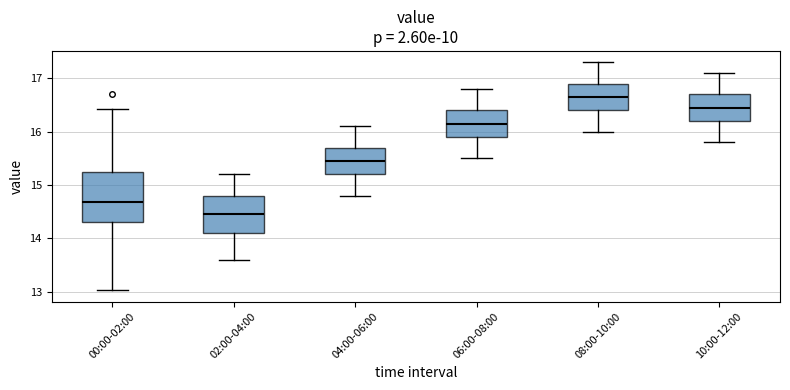

Reading left to right, read every box against the y-axis: the position of its median line, the range the box covers, and the ends of its whiskers. The values are not printed on the chart, so give them approximately, as read against the axis.

00:00-02:00: median 14.7, box 14.3 to 15.2, whiskers 13.0 to 16.4
02:00-04:00: median 14.5, box 14.1 to 14.8, whiskers 13.6 to 15.2
04:00-06:00: median 15.5, box 15.2 to 15.7, whiskers 14.8 to 16.1
06:00-08:00: median 16.2, box 15.9 to 16.4, whiskers 15.5 to 16.8
08:00-10:00: median 16.7, box 16.4 to 16.9, whiskers 16.0 to 17.3
10:00-12:00: median 16.5, box 16.2 to 16.7, whiskers 15.8 to 17.1